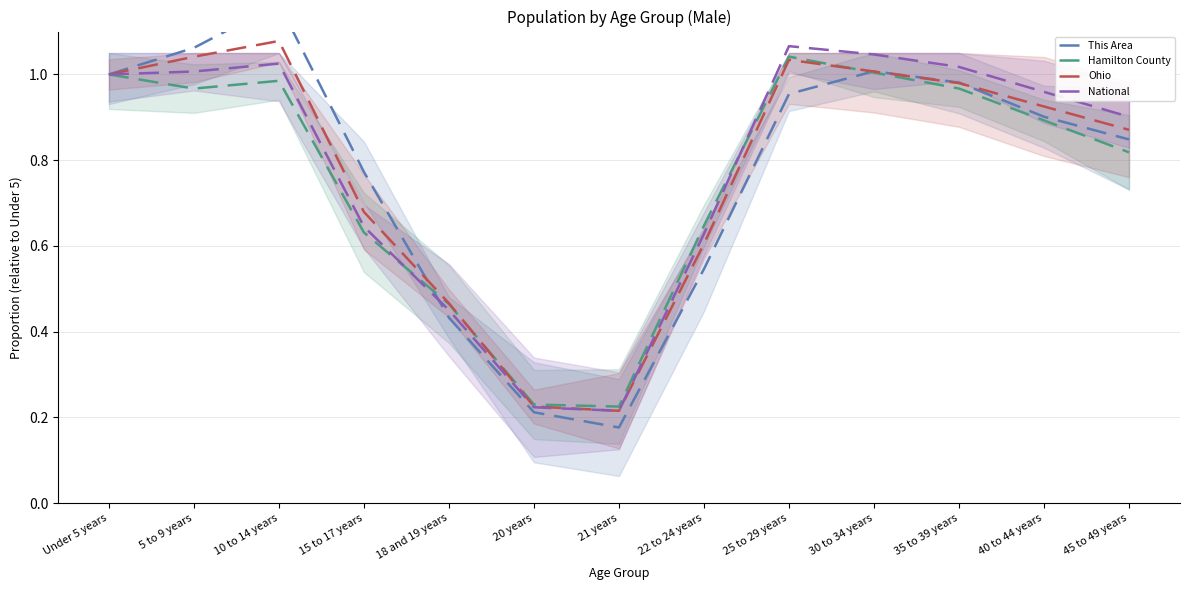

What is the difference between the maximum and minimum values in the Ohio series?

0.9